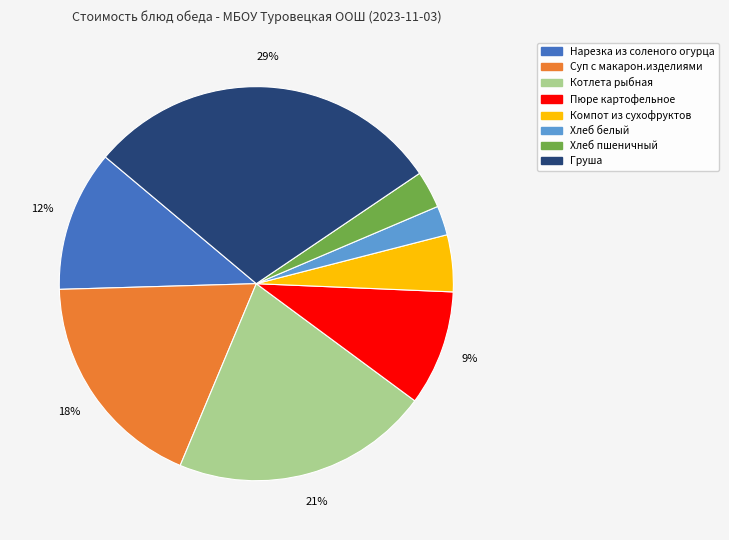

Which has a higher value, Котлета рыбная or Хлеб белый?

Котлета рыбная